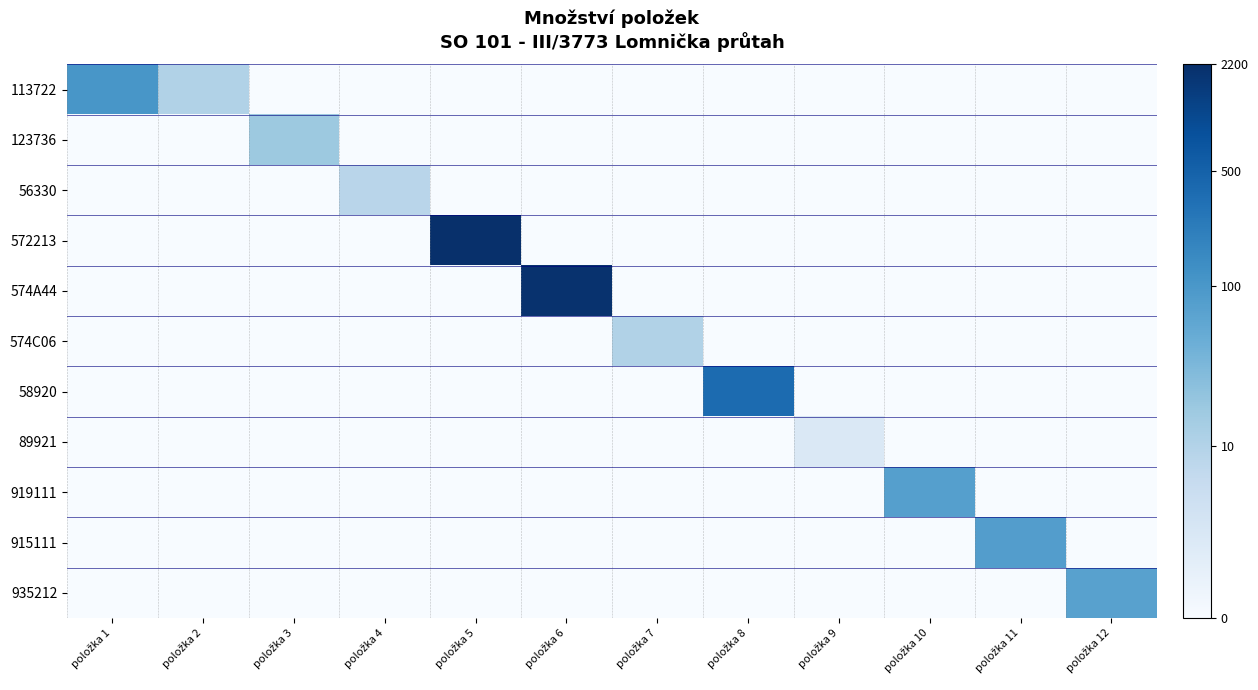

Between položka 9 and položka 12, which series saw the biggest shift?

935212